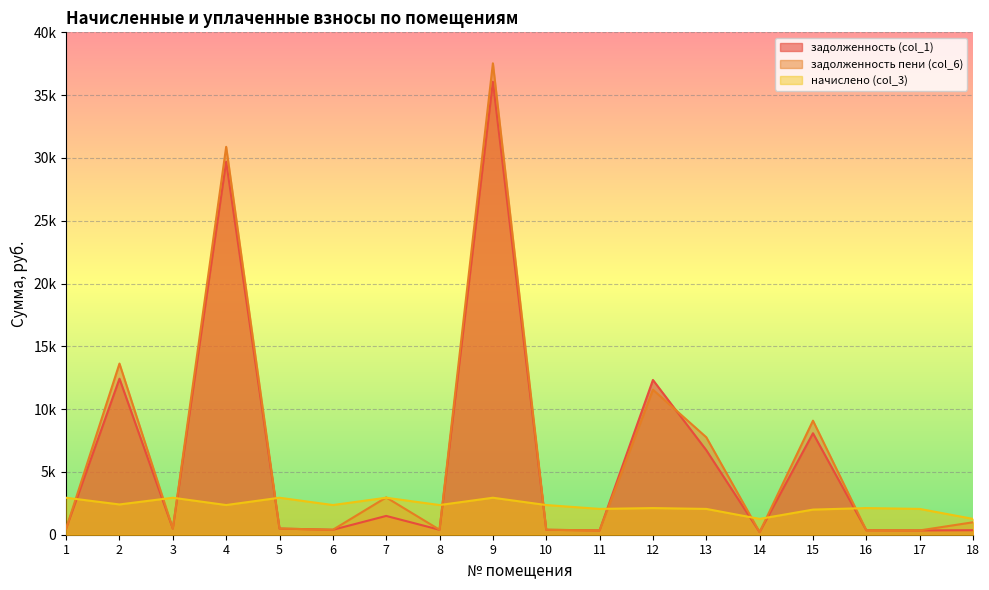

Reading left to right, list all the values displayed in this chart.

задолженность (col_1): 490.8	12421.4	490.8	29701.5	490.8	393.9	1496.9	393.9	36061.5	393.9	342.6	12323.1	6733.4	207.7	8081.6	353.7	342.6	360.8
задолженность пени (col_6): 487.6	13626.5	490.8	30883.2	490.8	393.9	2969.2	393.9	37533.7	393.9	342.6	11546.5	7761.1	205.3	9082.0	353.7	342.6	990.7
начислено (col_3): 2944.5	2410.2	2944.5	2363.4	2944.5	2363.4	2944.5	2363.4	2944.5	2363.4	2055.3	2121.6	2055.3	1259.7	2000.7	2121.6	2055.3	1259.7